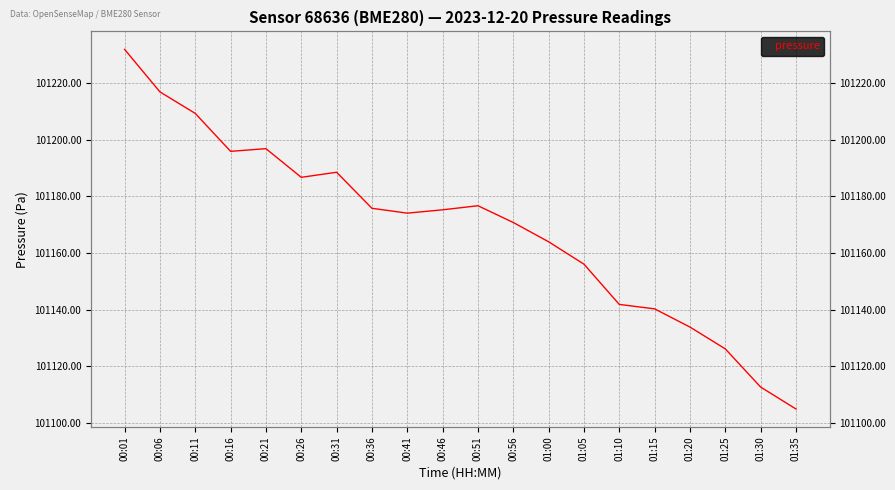

What is the difference between the values at 00:21 and 01:10?

55.0